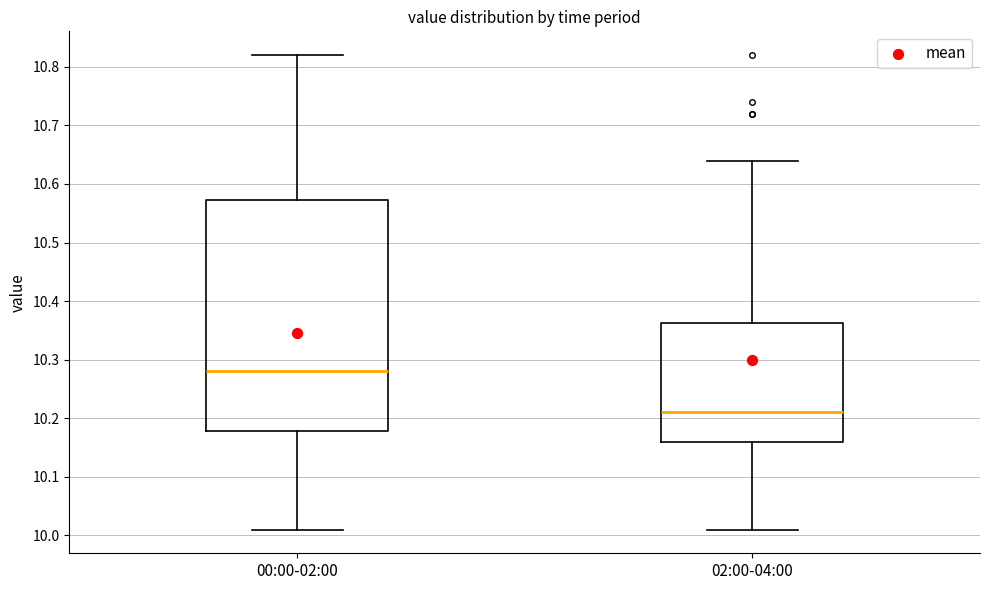

Which box has the lowest median line?

02:00-04:00